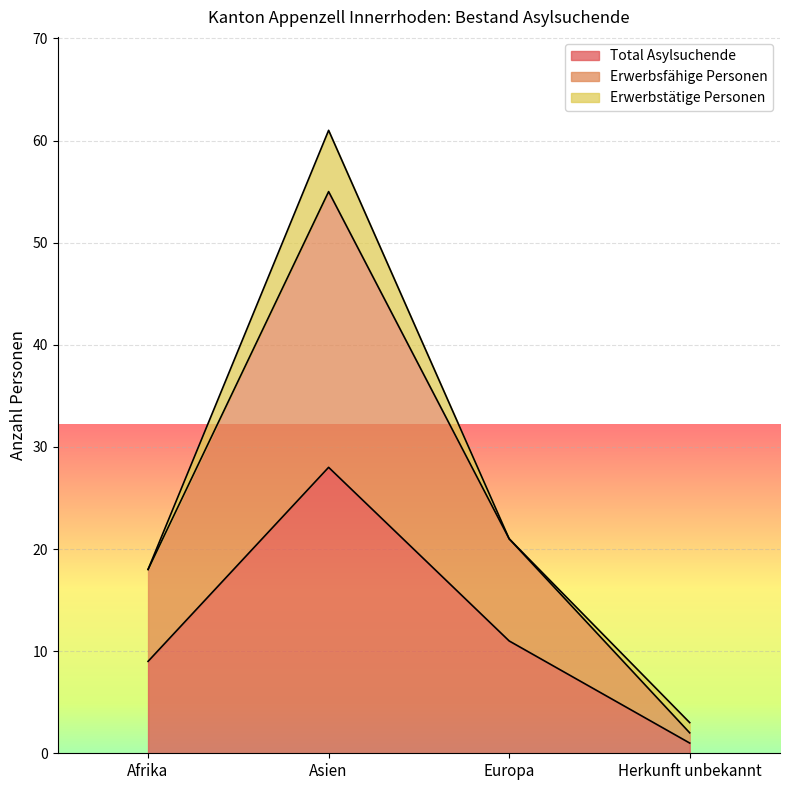

What is the label of the 1st point from the left?

Afrika